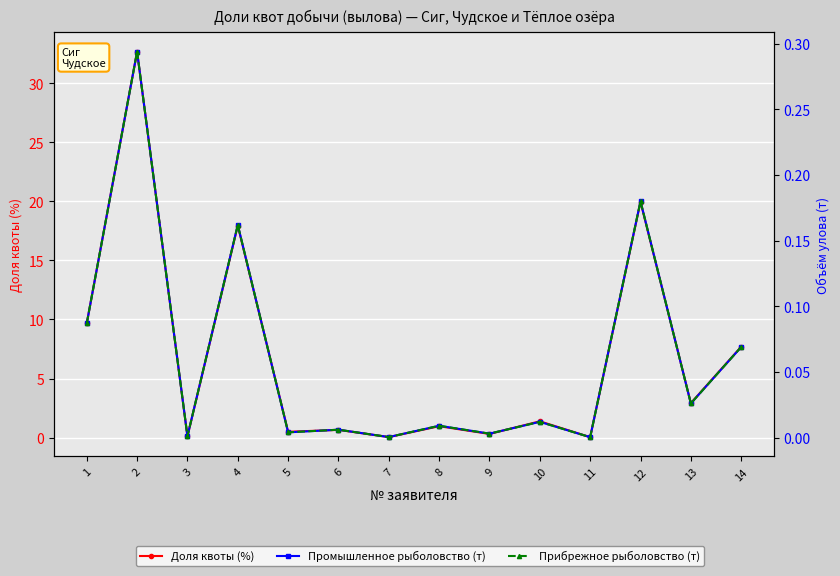

True or false: Прибрежное рыболовство (т) has more than 0 interior local peaks.

True